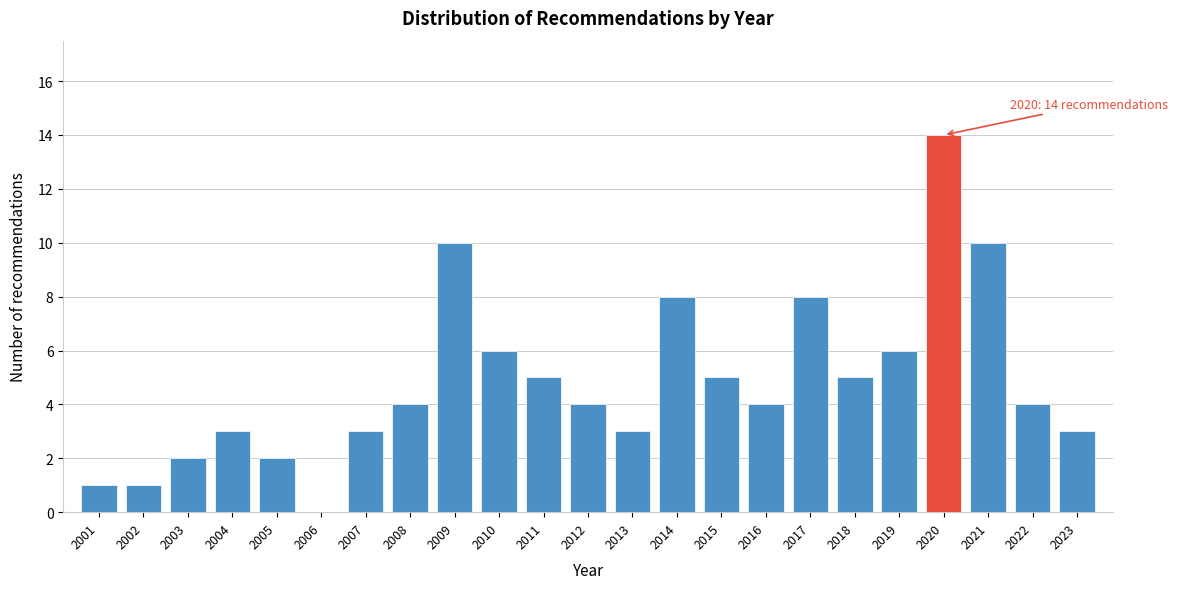

Reading right to left, transcribe all the data shown in this chart.

2023=3	2022=4	2021=10	2020=14	2019=6	2018=5	2017=8	2016=4	2015=5	2014=8	2013=3	2012=4	2011=5	2010=6	2009=10	2008=4	2007=3	2006=0	2005=2	2004=3	2003=2	2002=1	2001=1